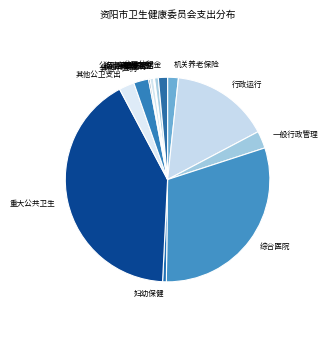

Is the sum of 妇幼保健 and 重大公共卫生 greater than half?

No